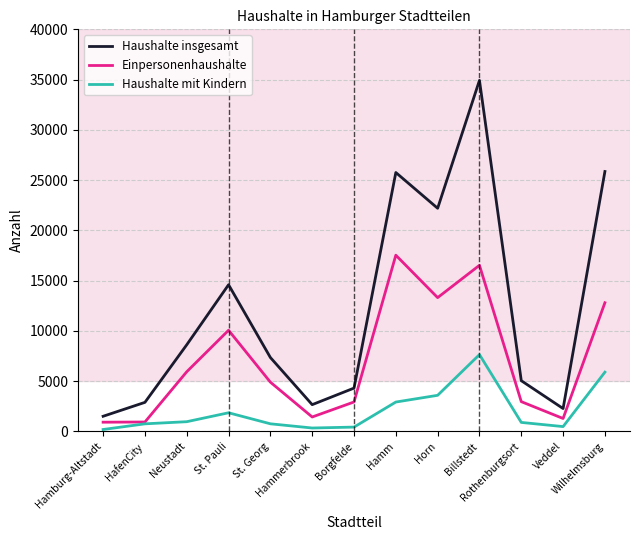

True or false: Einpersonenhaushalte has a value of 17531 at Hamm.

True